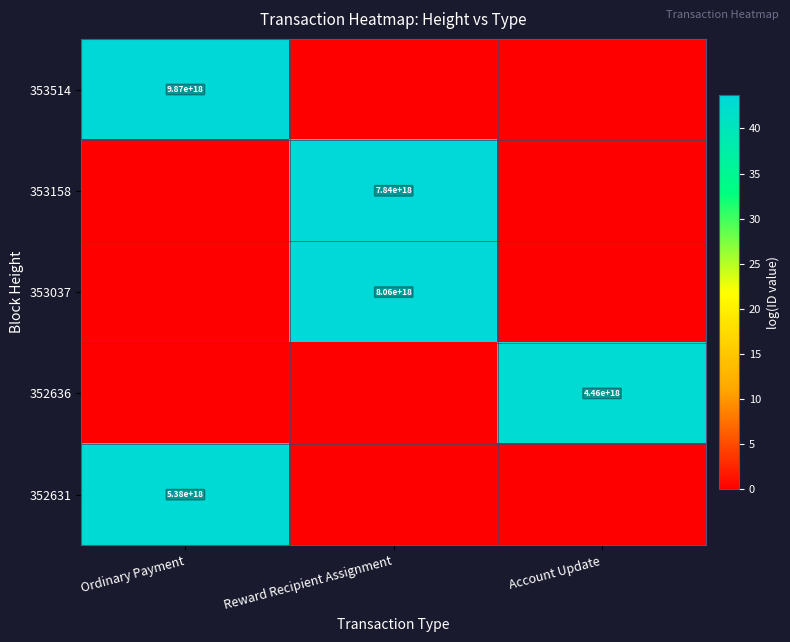

The value of 353158 at Reward Recipient Assignment is 2726879654383497728. True or false?

False